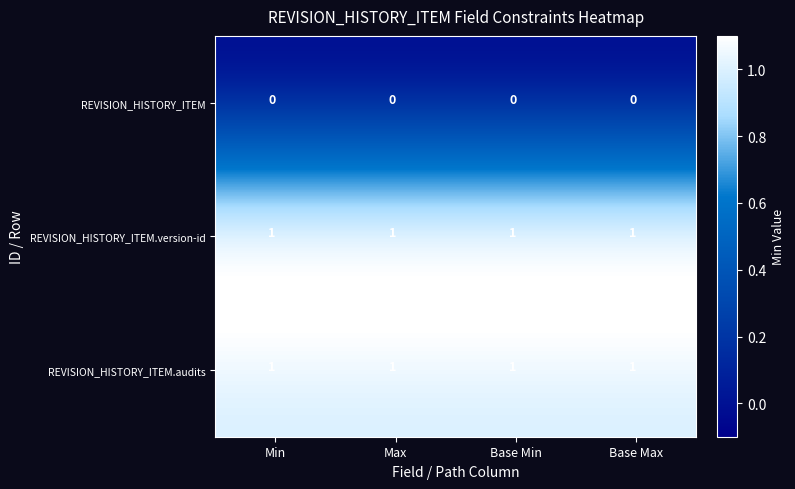

The REVISION_HISTORY_ITEM.version-id series shows 0 at Max. True or false?

False